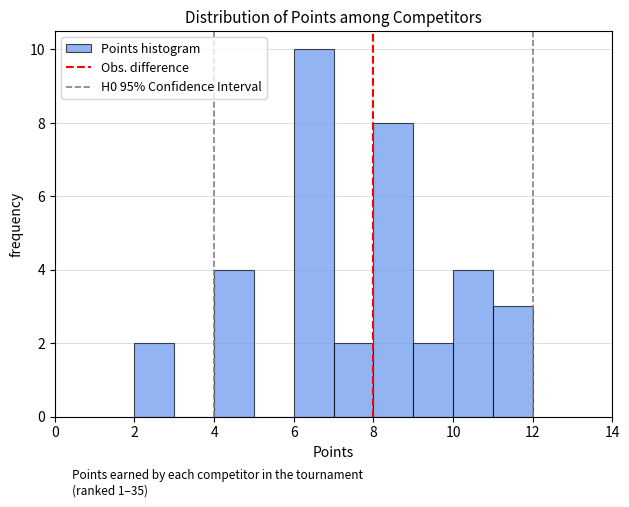

Reading left to right, list every bar in this chart as the range it spans on the x-axis followed by its height. The values are not printed on the chart, so give them approximately, as read against the axis.

2 to 3: 2
3 to 4: 0
4 to 5: 4
5 to 6: 0
6 to 7: 10
7 to 8: 2
8 to 9: 8
9 to 10: 2
10 to 11: 4
11 to 12: 3